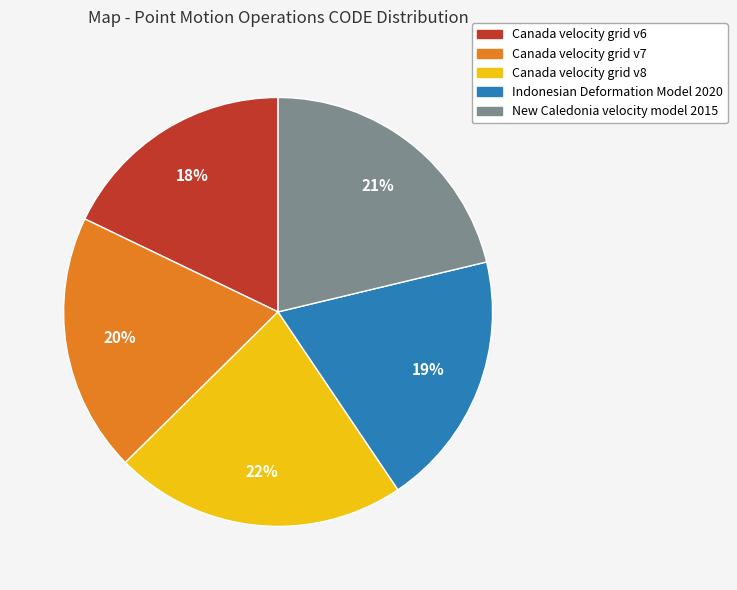

Does New Caledonia velocity model 2015 account for over 50% of the chart?

No